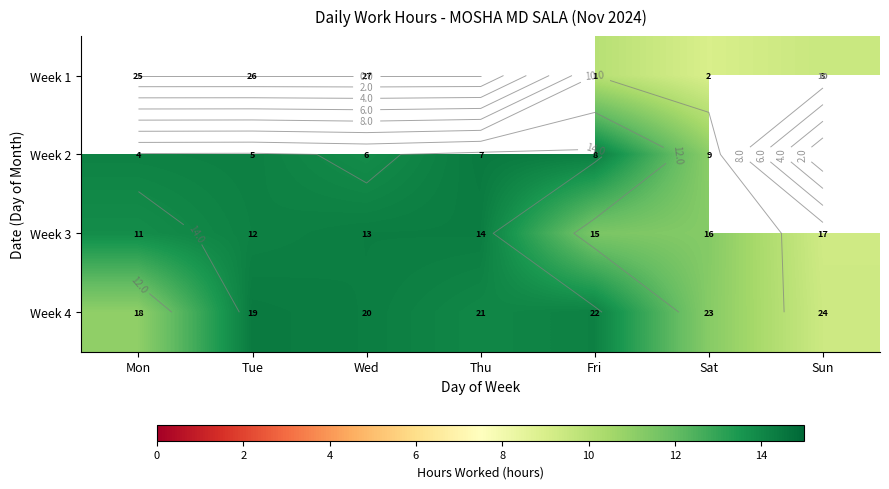

What is the highest value of the Week 3 series?

14.3